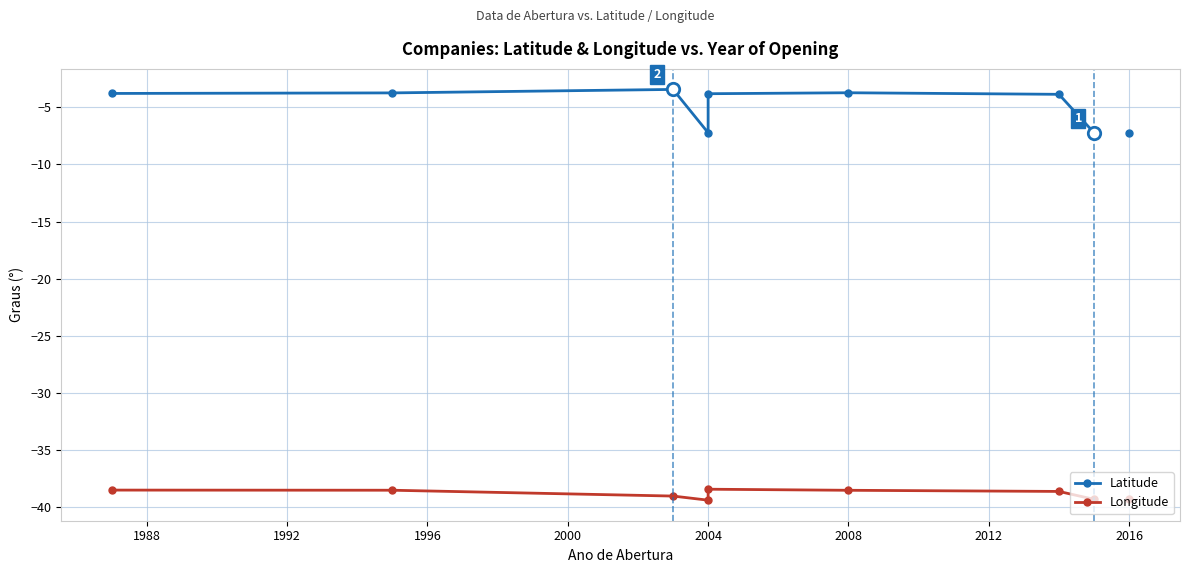

Is the value of Longitude at 1984 greater than the value of Latitude at 1996?

No